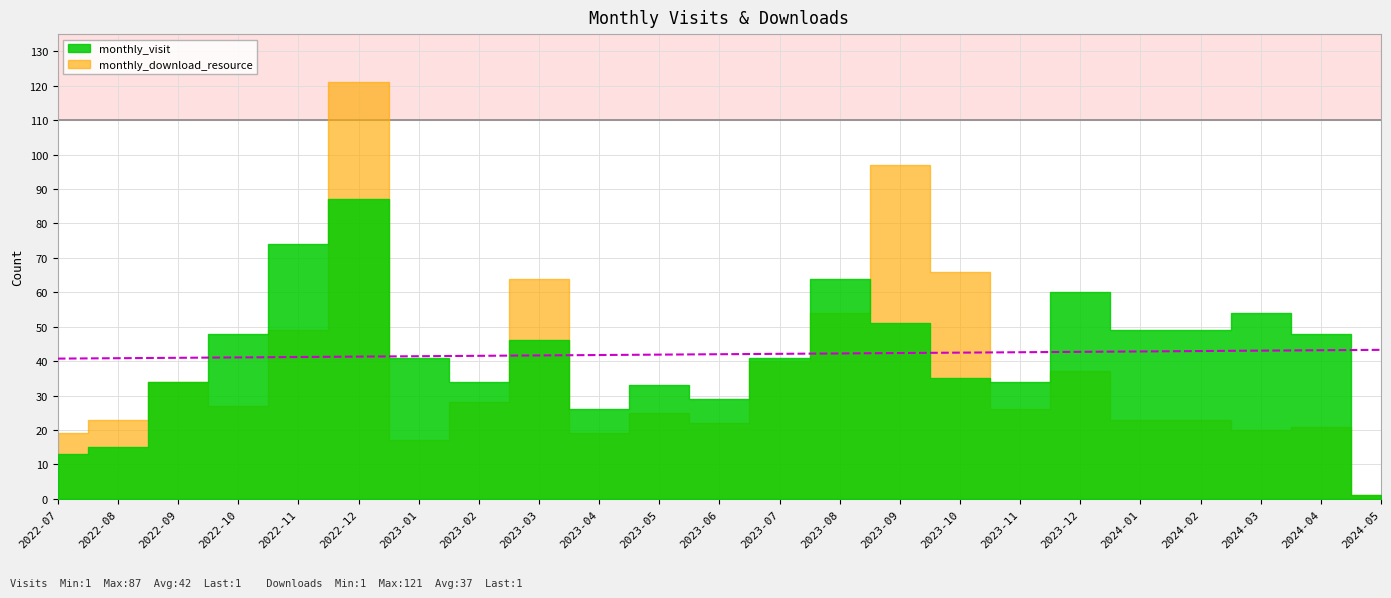

After their last crossing, which series has the higher values: monthly_download_resource or monthly_visit?

monthly_visit